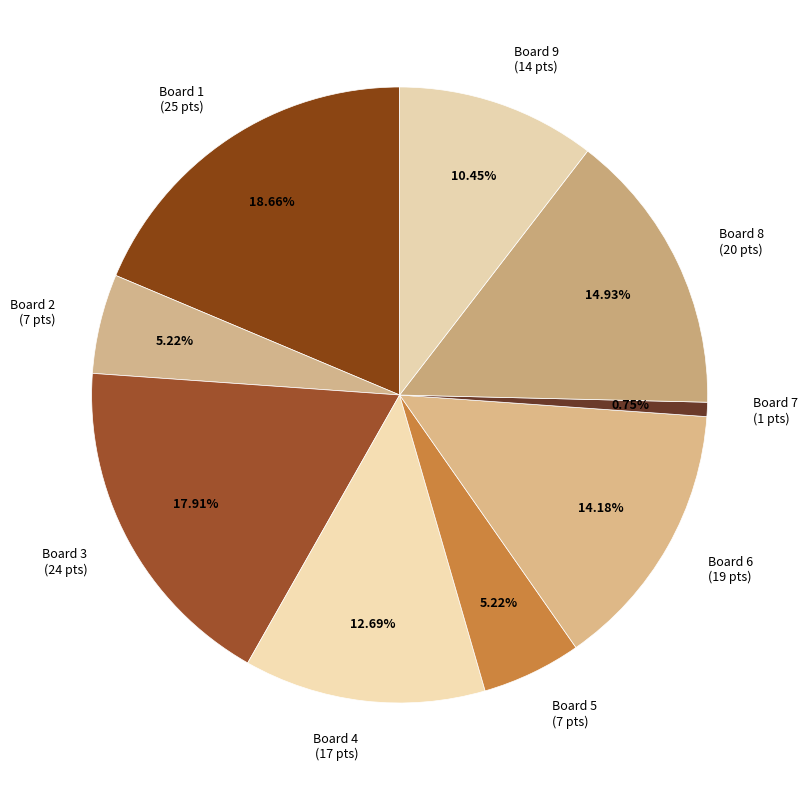

Approximately how many times larger is the value at Board 9 (14 pts) compared to Board 4 (17 pts)?

0.8